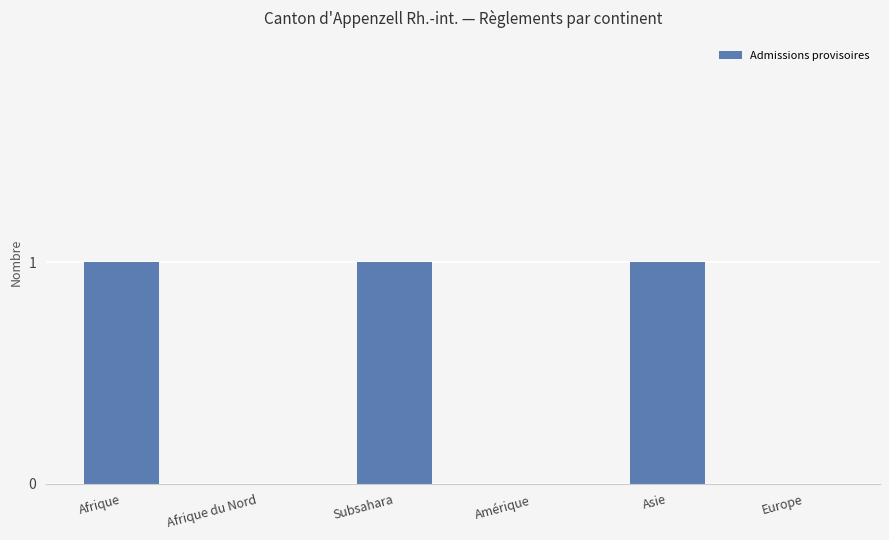

What is the sum of all values?

3